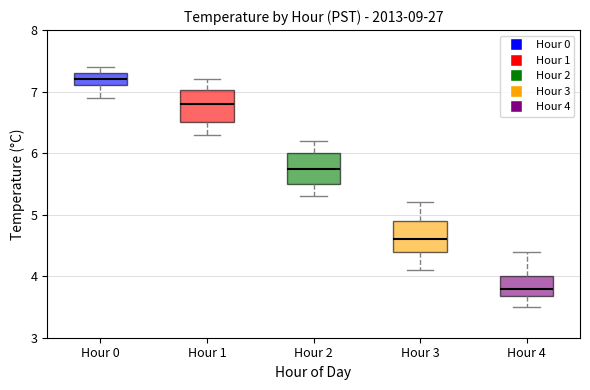

Which box has the lowest median line?

Hour 4